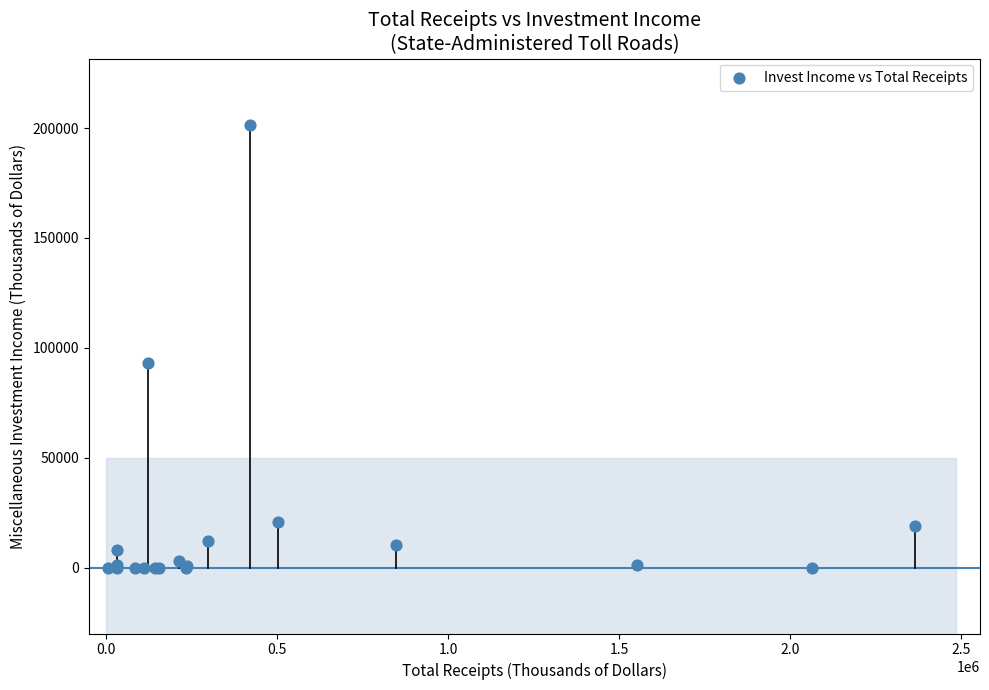

What Y value in the scatter plot is closest to 100724?

93200